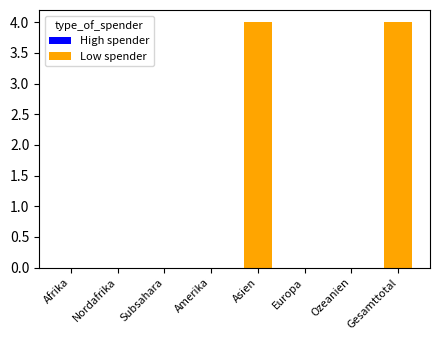

Are the bars grouped side by side (vs. stacked)?

No